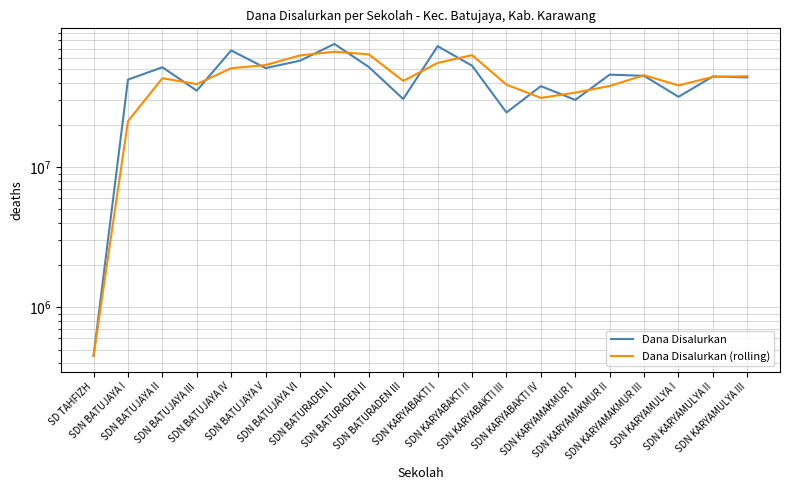

Is it true that Dana Disalurkan (rolling) equals 9550026 at SDN BATURADEN III?

False